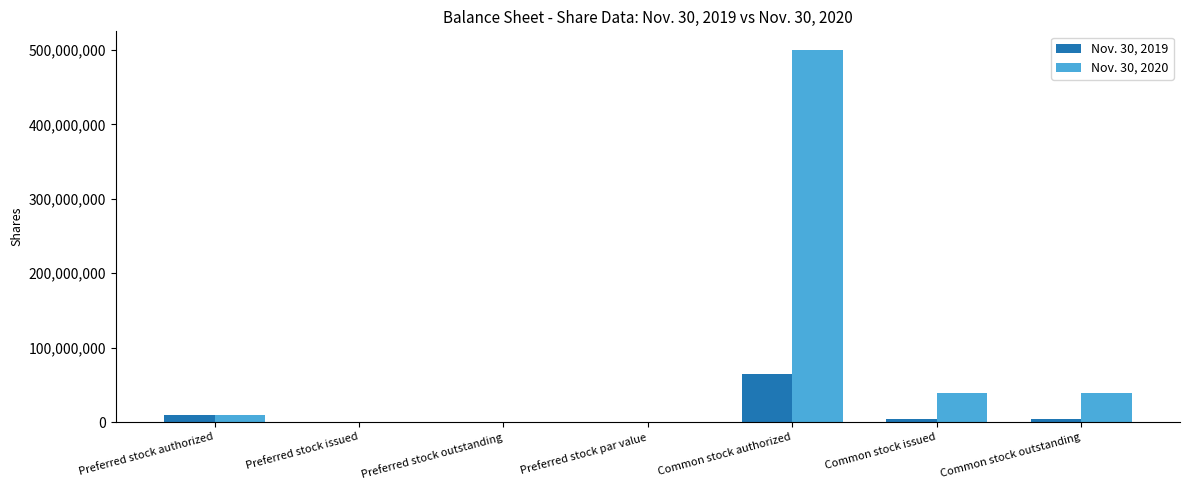

The Nov. 30, 2019 series shows -30597415 at Preferred stock par value. True or false?

False